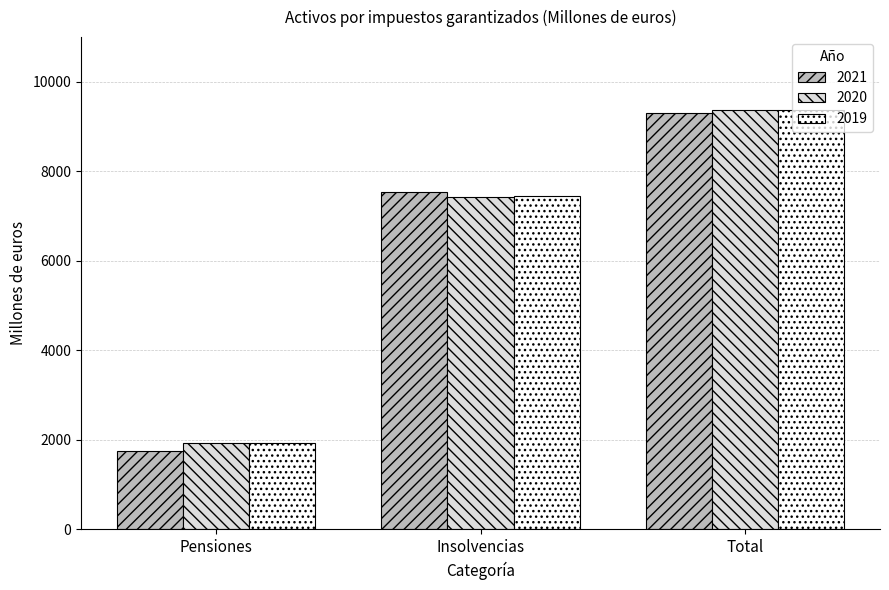

What is the spread (max minus min) of values at Pensiones?

165